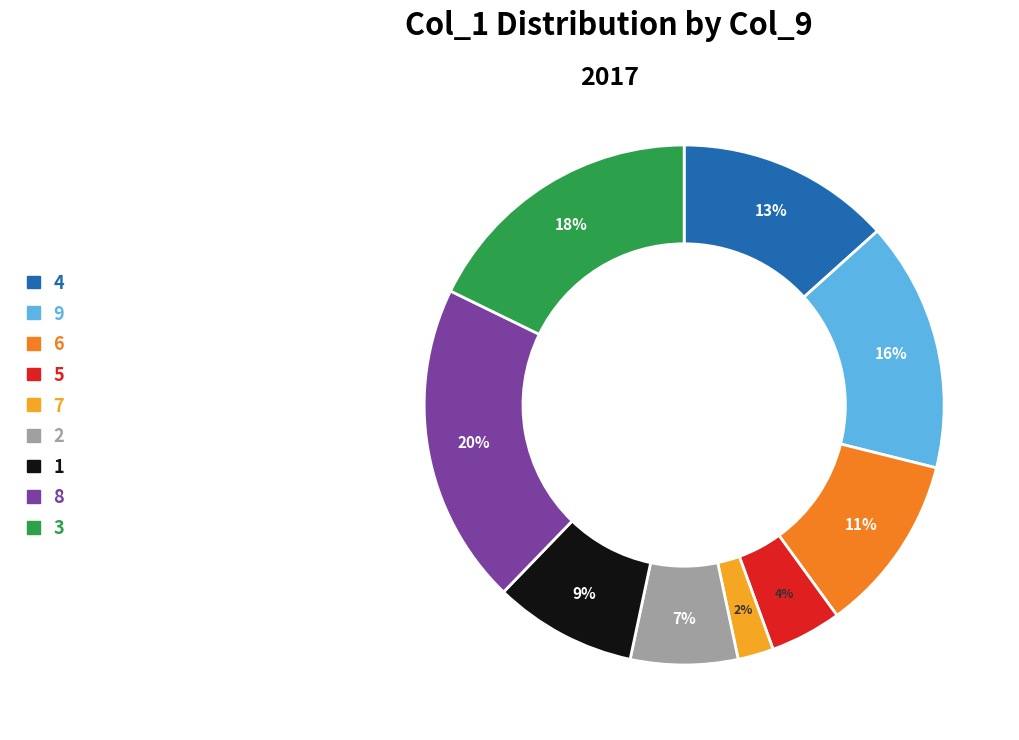

To the nearest percent, what is the combined percentage of 8 and 6?

31%